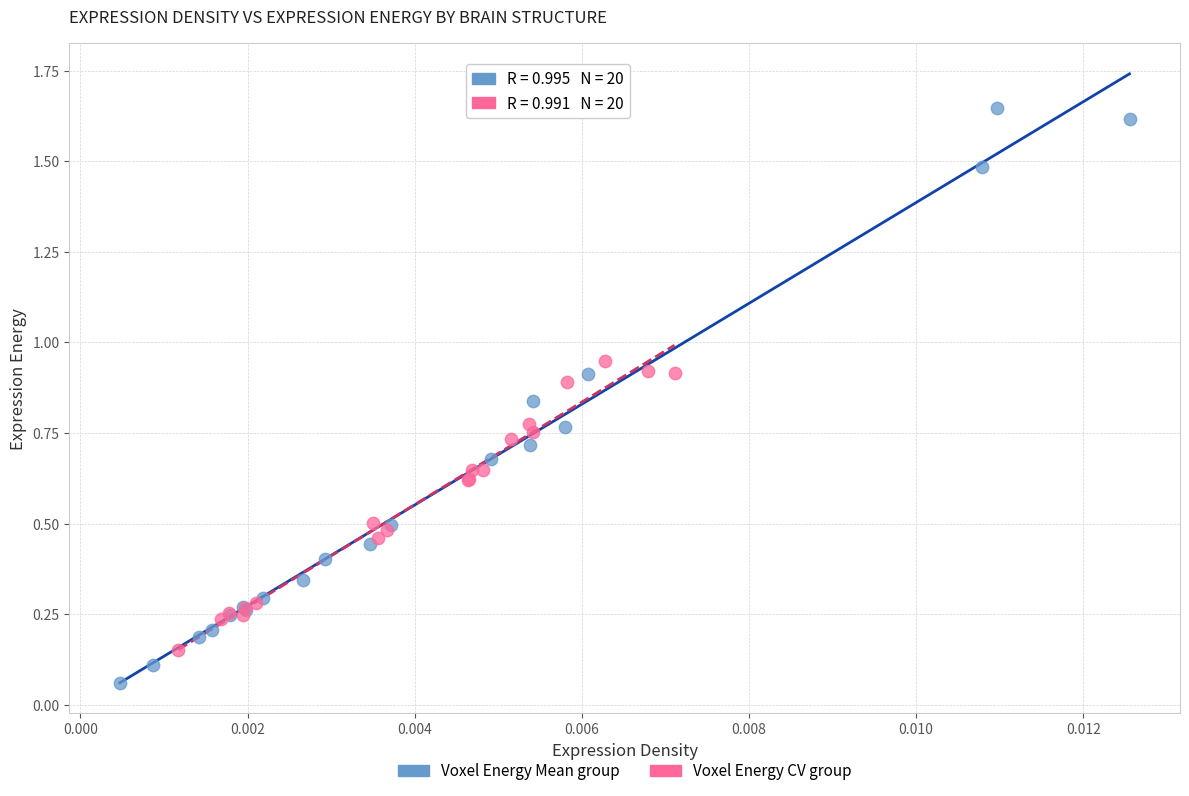

Which series reaches the minimum Y coordinate?

Voxel Energy Mean group